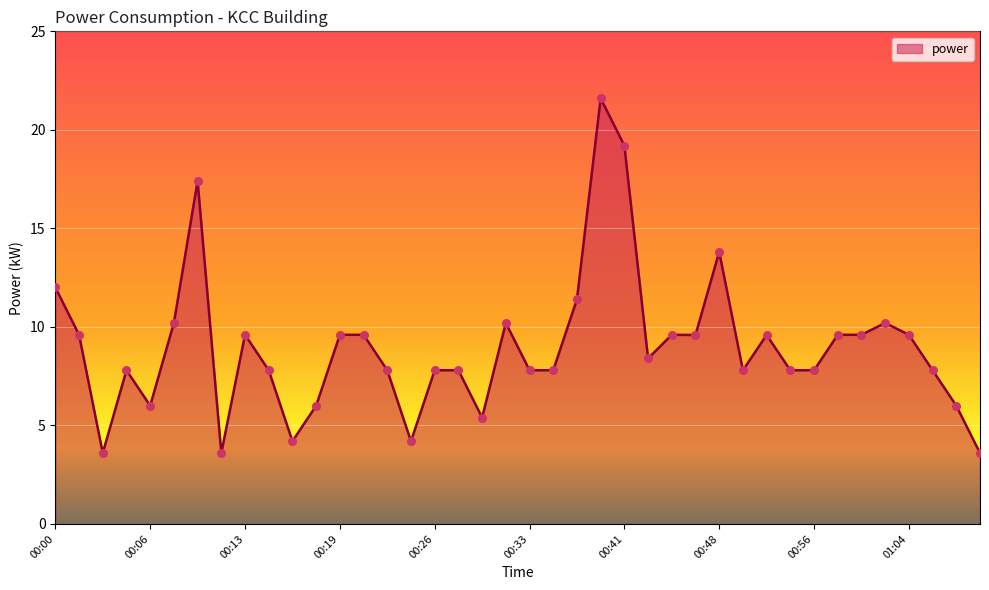

What is the difference between the maximum and minimum values?

18.0